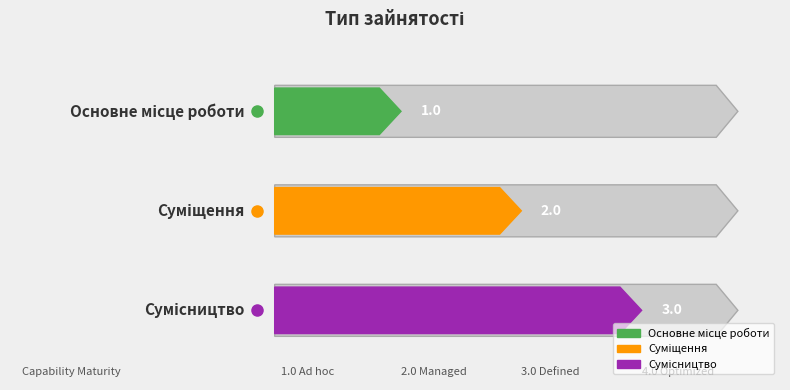

At which category does the chart reach its minimum across all series?

Основне місце роботи